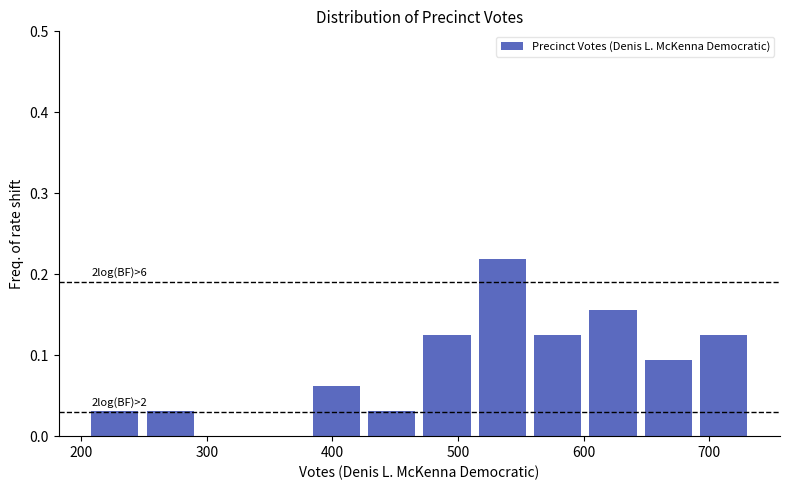

Which range on the x-axis has the tallest bar?

520 to 560